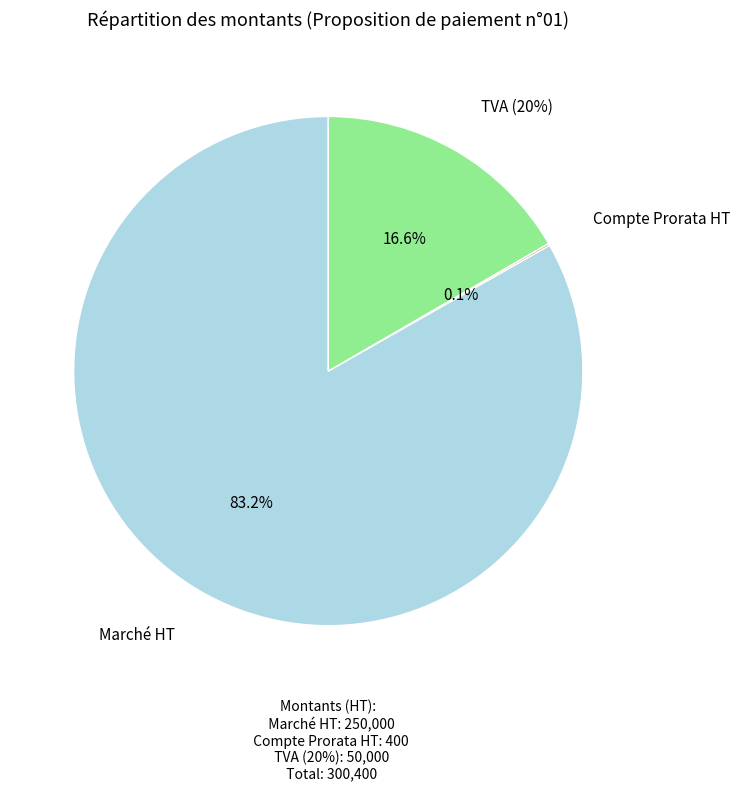

The Marché slice represents 83% of the pie. True or false?

True